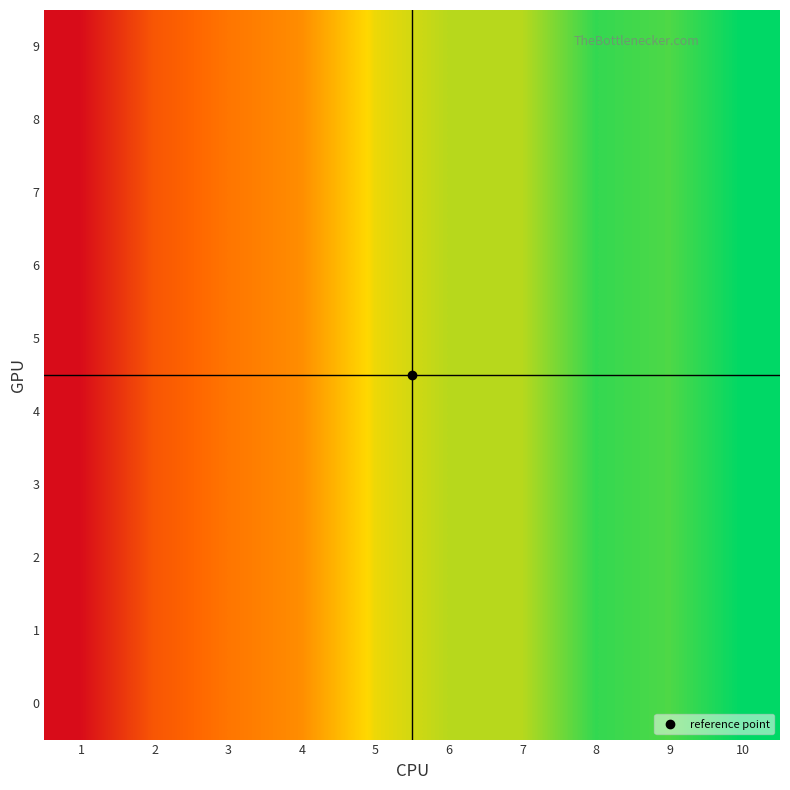

Which has a higher value, 9 or 1?

9